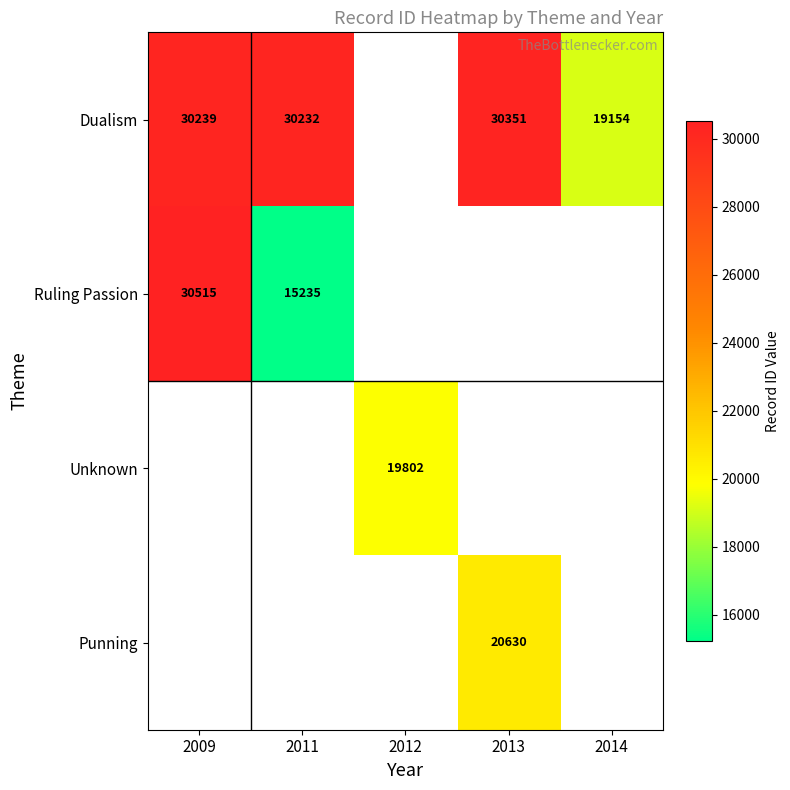

Count the number of data series in this chart.

4